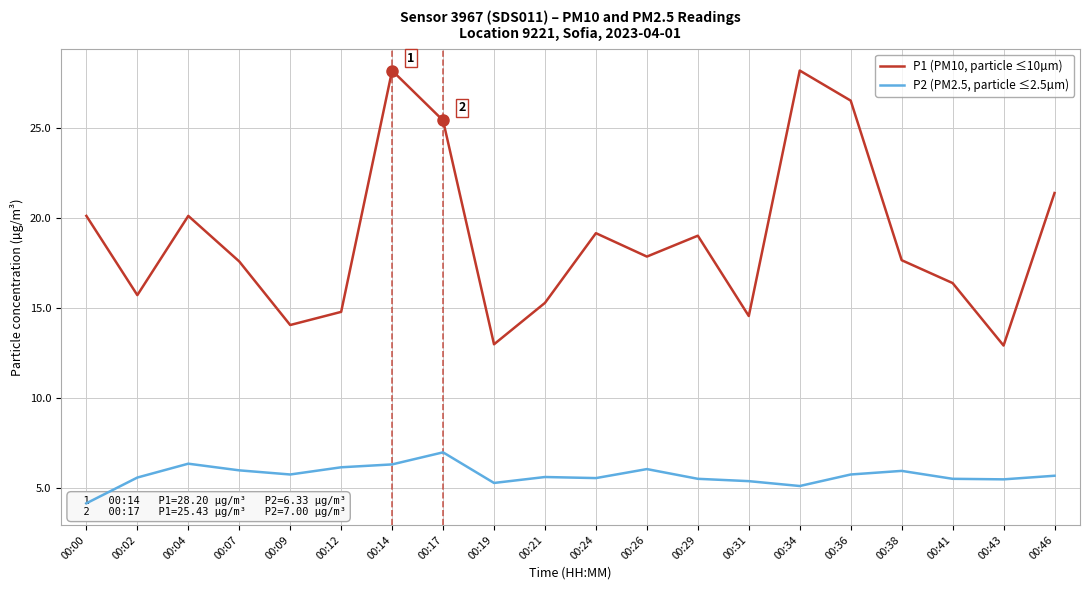

What is the highest value of the P1 (PM10) series?

28.2